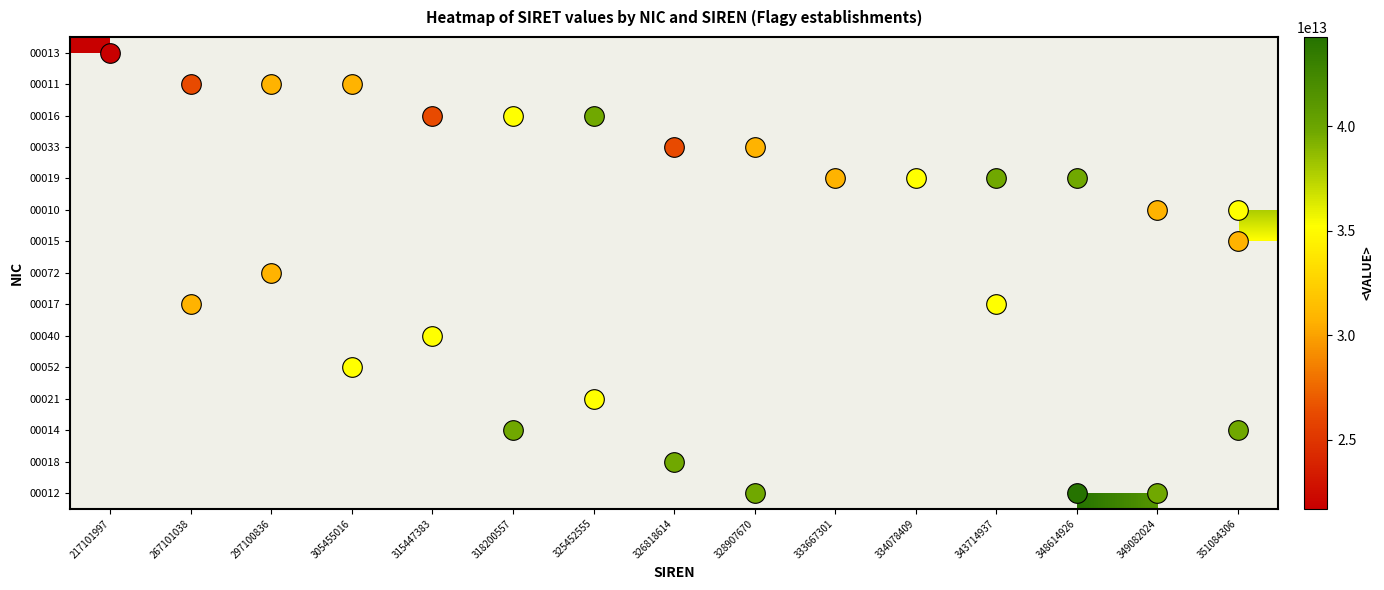

How many categories are shown in the chart?

15